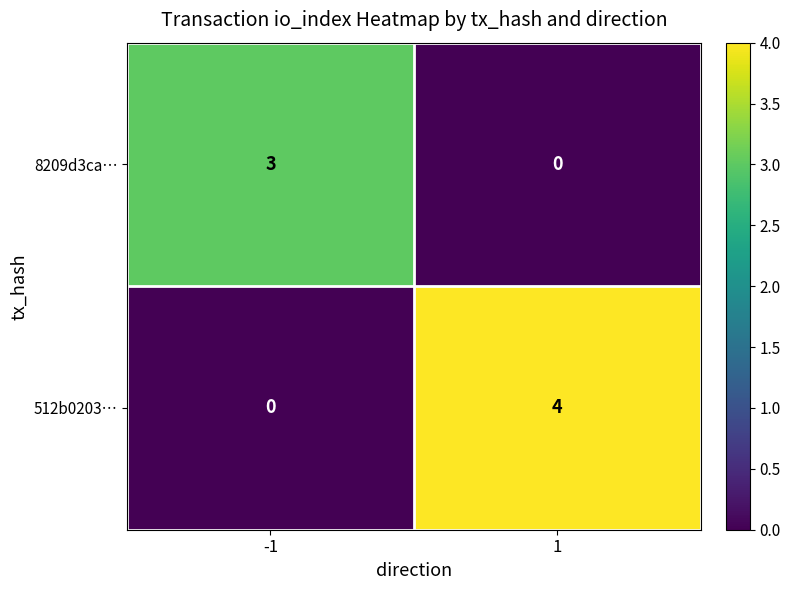

What value does the 8209d3ca… series have at -1?

3